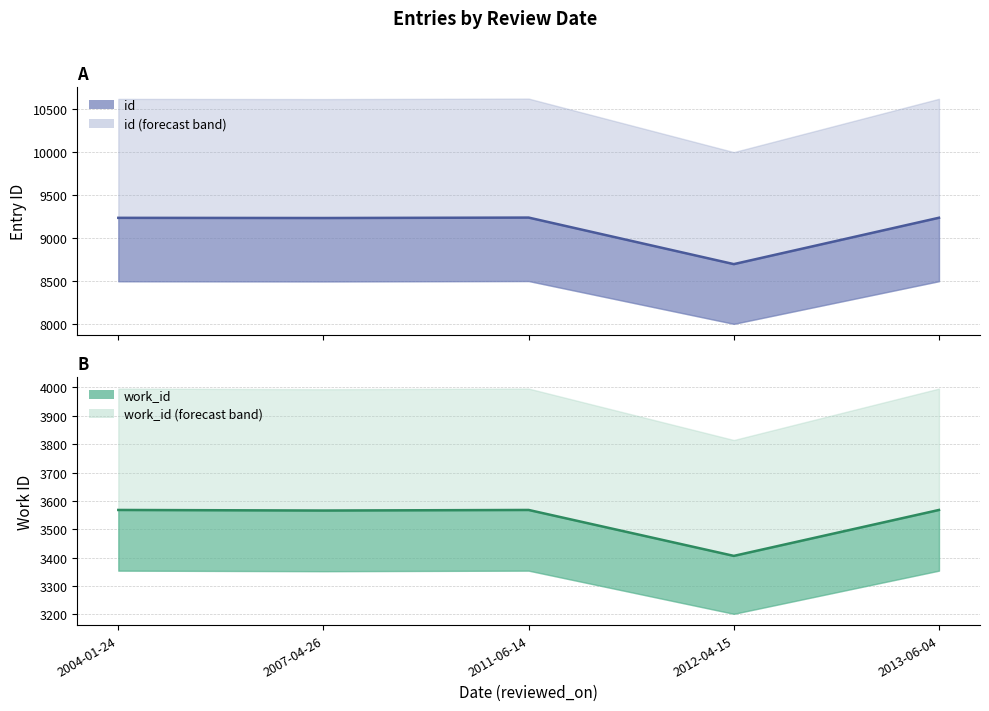

Reading left to right, transcribe all the data shown in this chart.

id: 2004-01-24=9236	2007-04-26=9234	2011-06-14=9239	2012-04-15=8697	2013-06-04=9237
work_id: 2004-01-24=3568	2007-04-26=3566	2011-06-14=3568	2012-04-15=3406	2013-06-04=3568